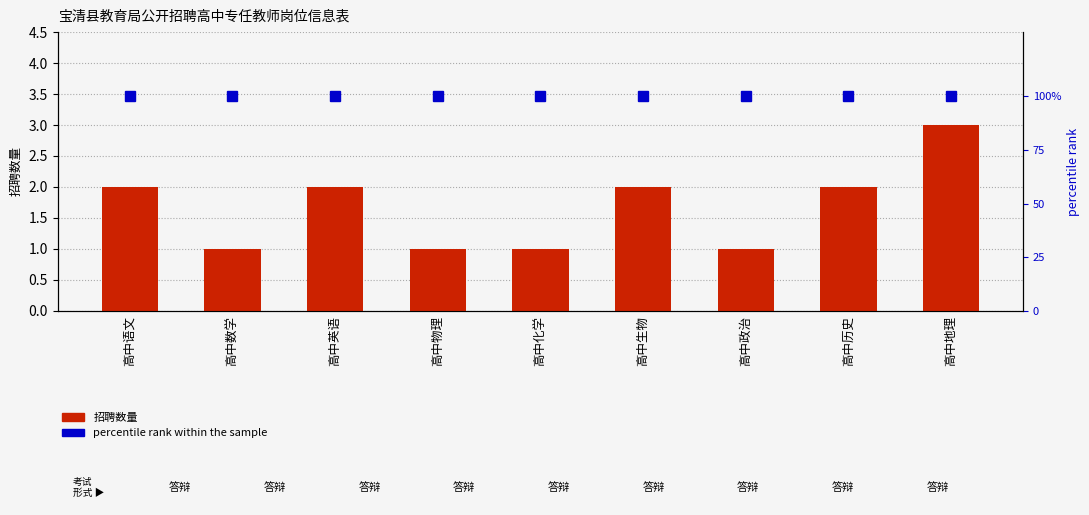

At which label is percentile rank within the sample closest to 100?

高中语文